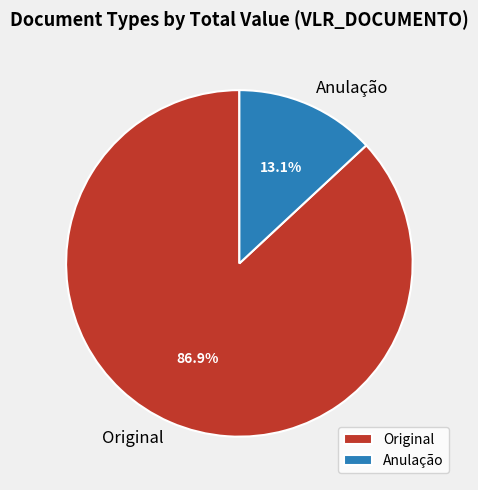

Which has a higher value, Original or Anulação?

Original